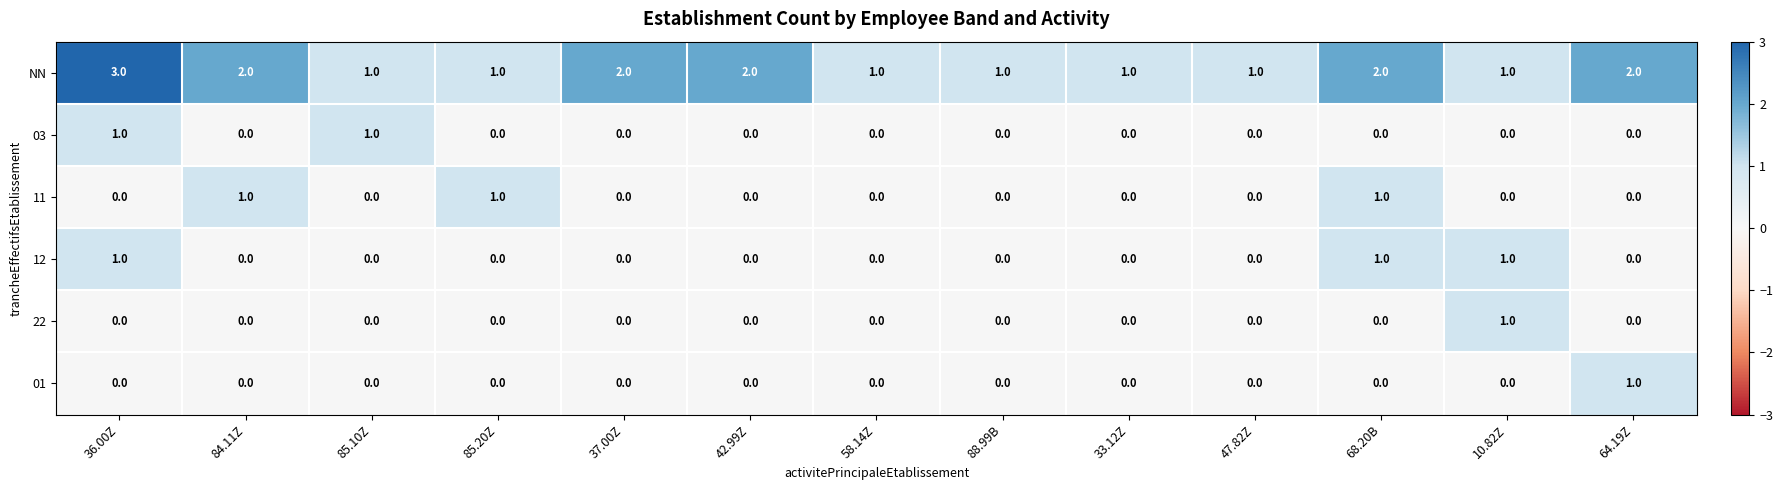

The value of NN at 84.11Z is 3. True or false?

False